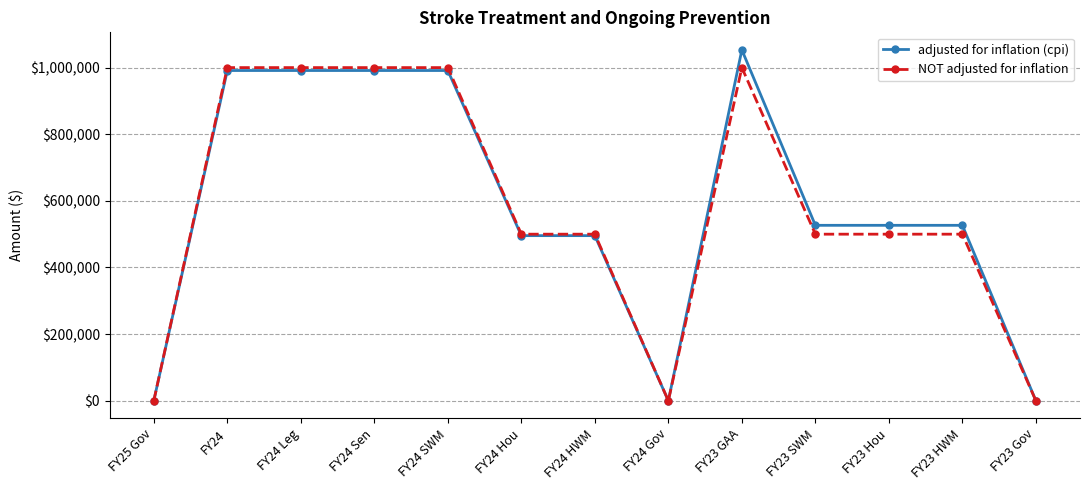

Is it true that NOT adjusted for inflation equals 500000 at FY24 HWM?

True